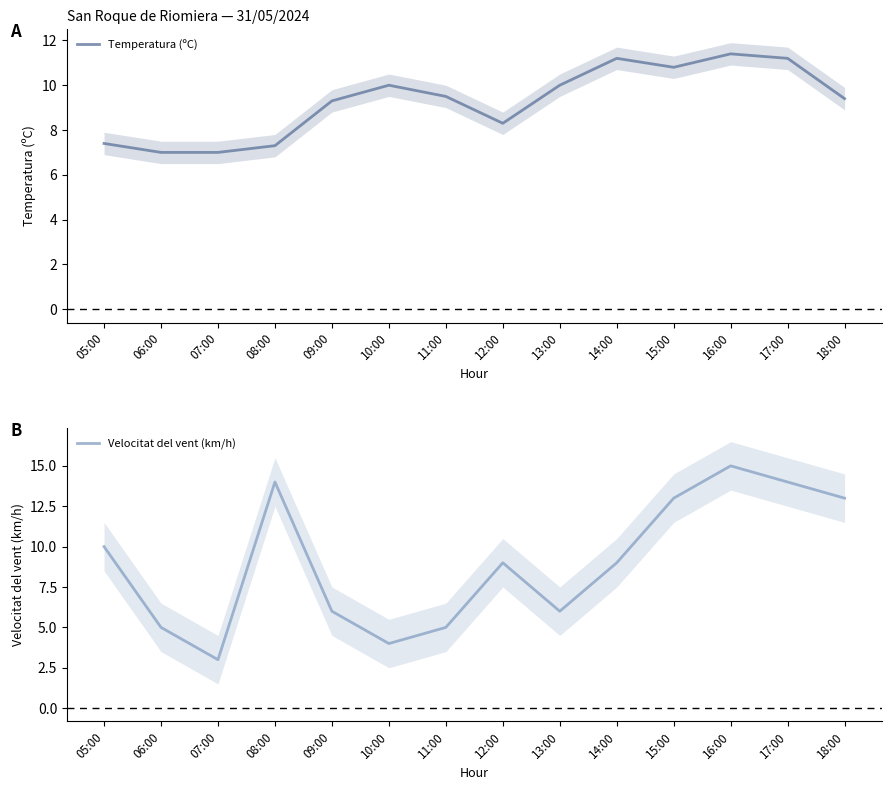

What position from the right is 07:00?

12